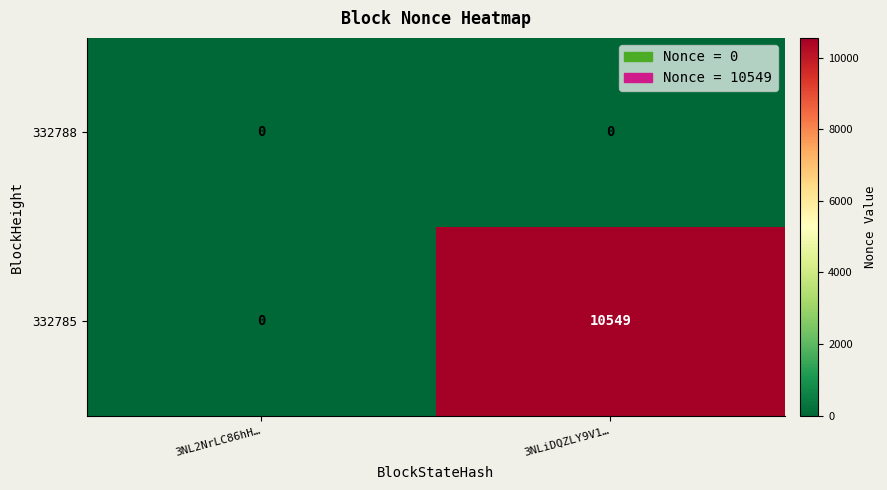

Is it true that 332785 equals 2852 at 3NLiDQZLY9V1…?

False